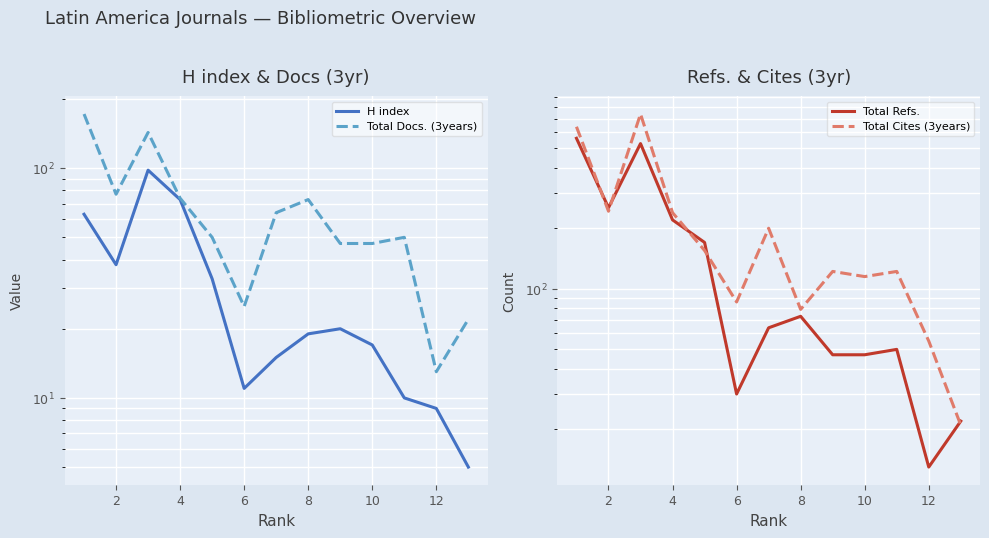

What are all the series names shown in the legend?

H index, Total Docs. (3years), Total Refs., Total Cites (3years)